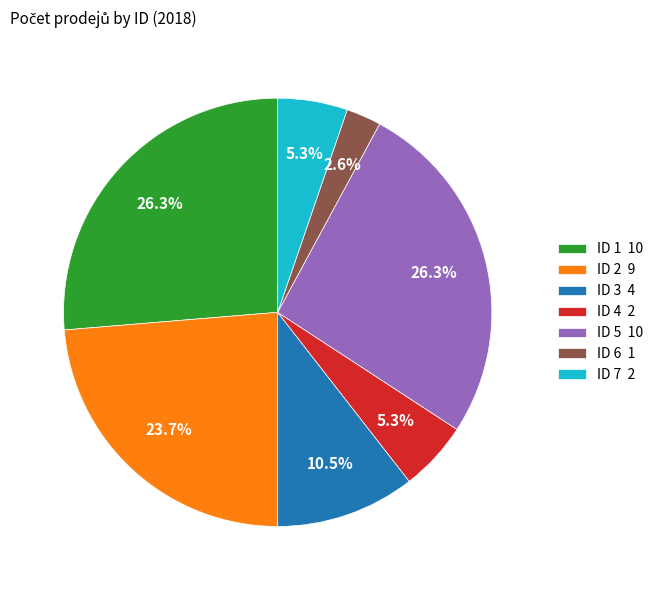

Which category has the smallest portion of the pie?

ID 6 1